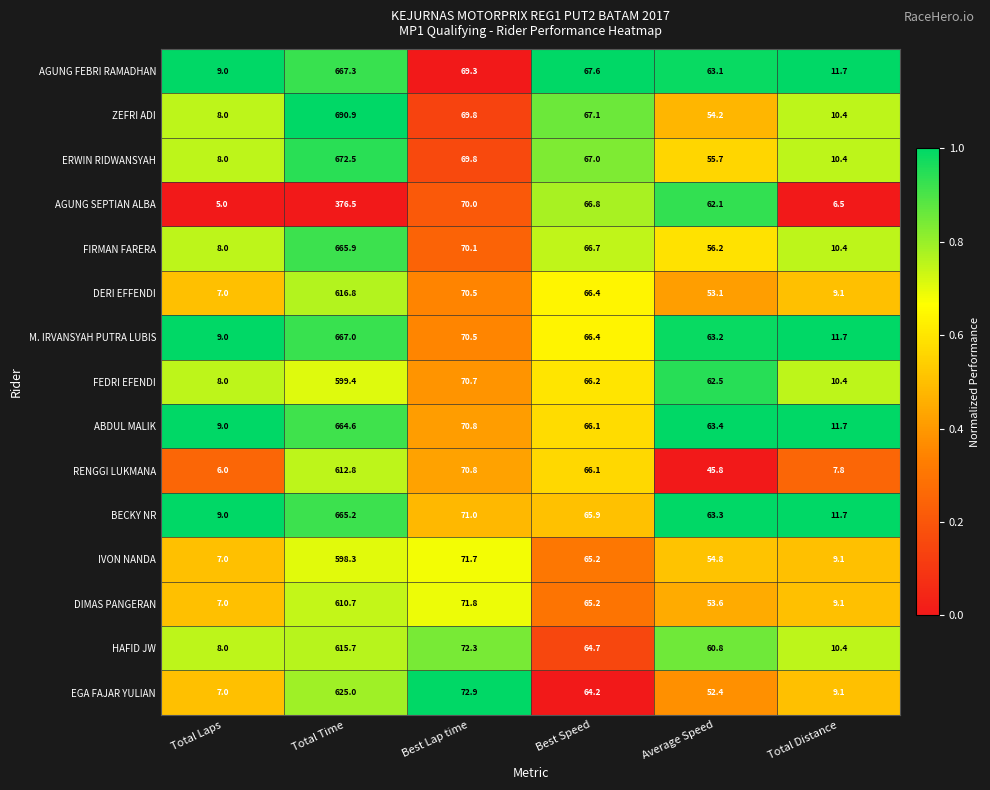

What is the average value of the BECKY NR series?

147.7